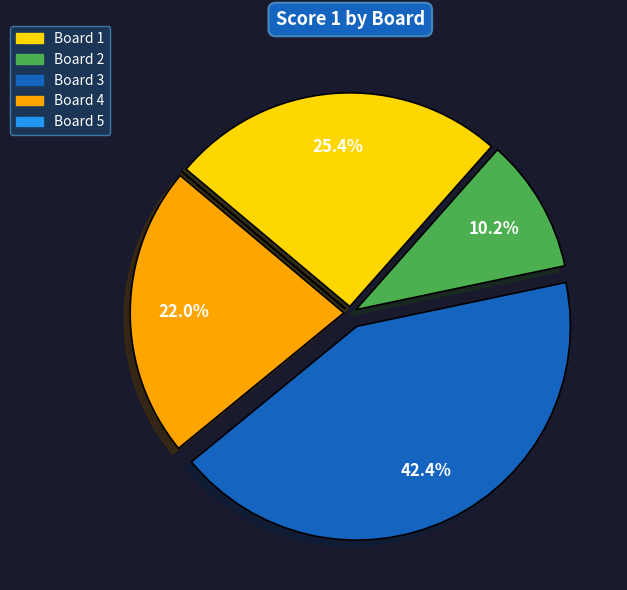

To the nearest percent, what portion does Board 3 represent?

42%